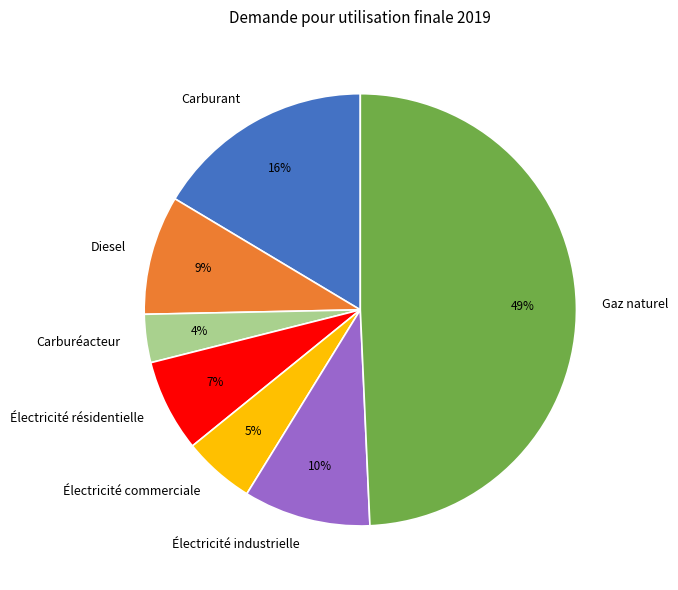

Which has a higher value, Carburant or Électricité commerciale?

Carburant